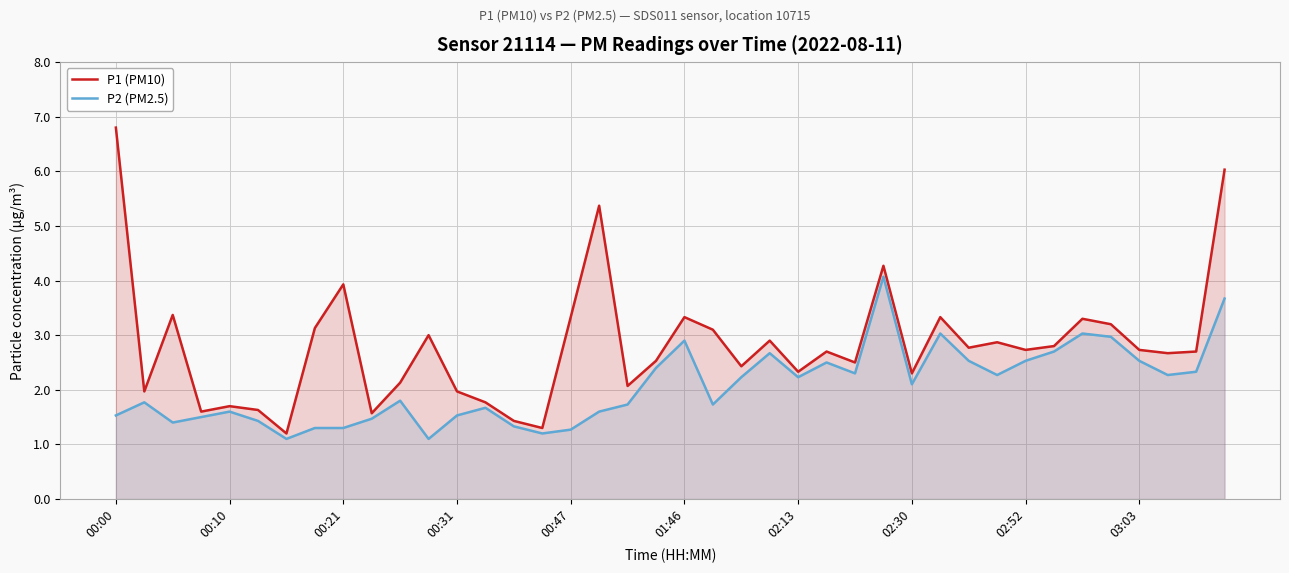

What is the difference between the highest and lowest values at 13?

0.1